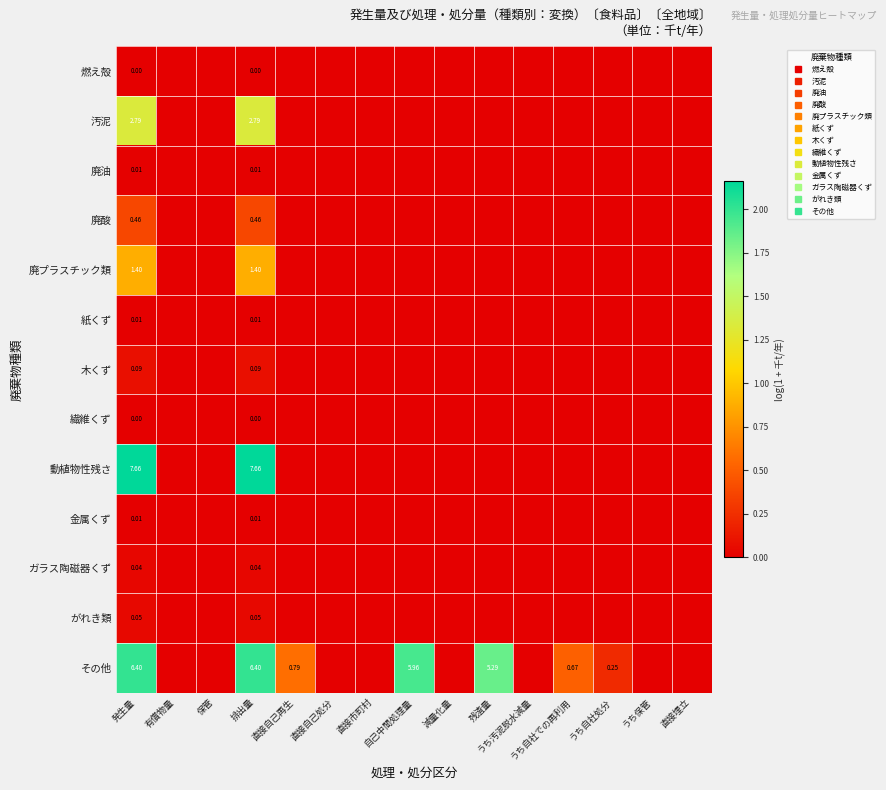

The 燃え殻 series shows 0.0 at 自己中間処理量. True or false?

False